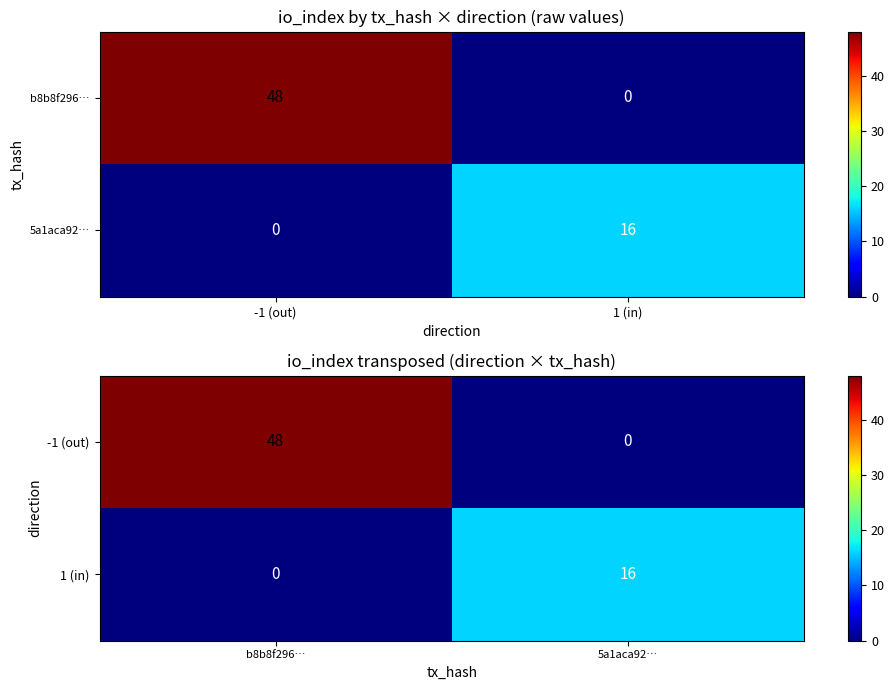

Which series has the largest total across all categories?

-1 (out)